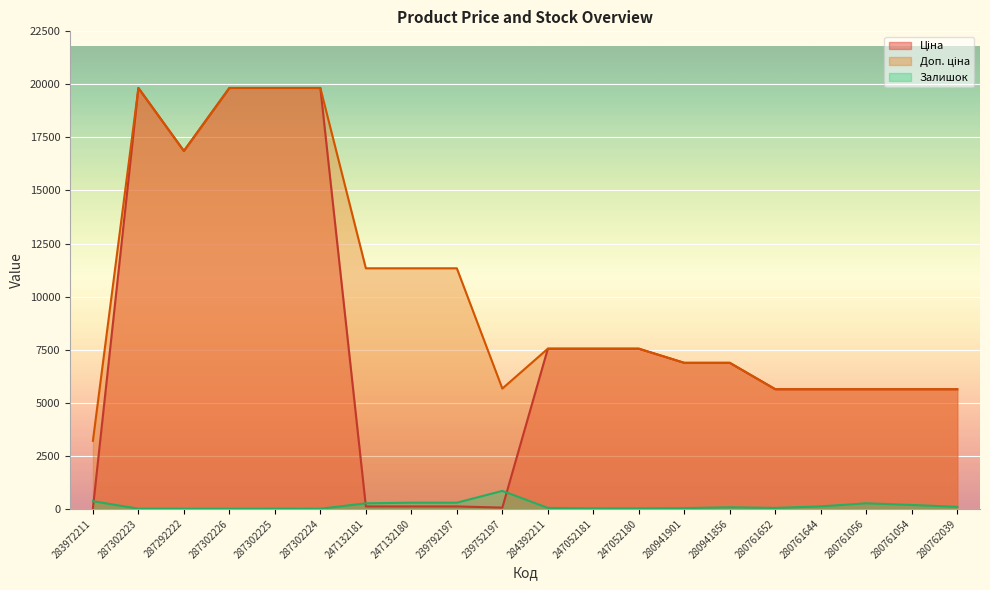

Rank the series by their average value, from lowest to highest.

Залишок, Ціна, Доп. ціна